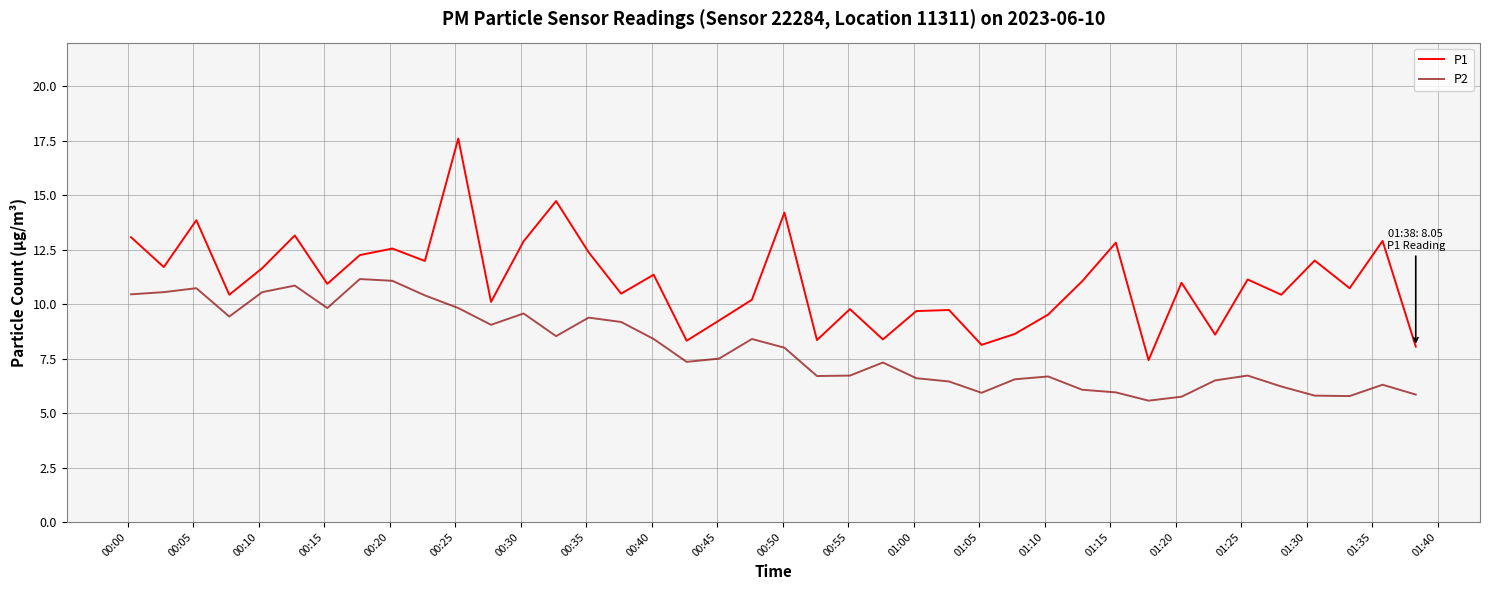

How many lines are shown in the chart?

2